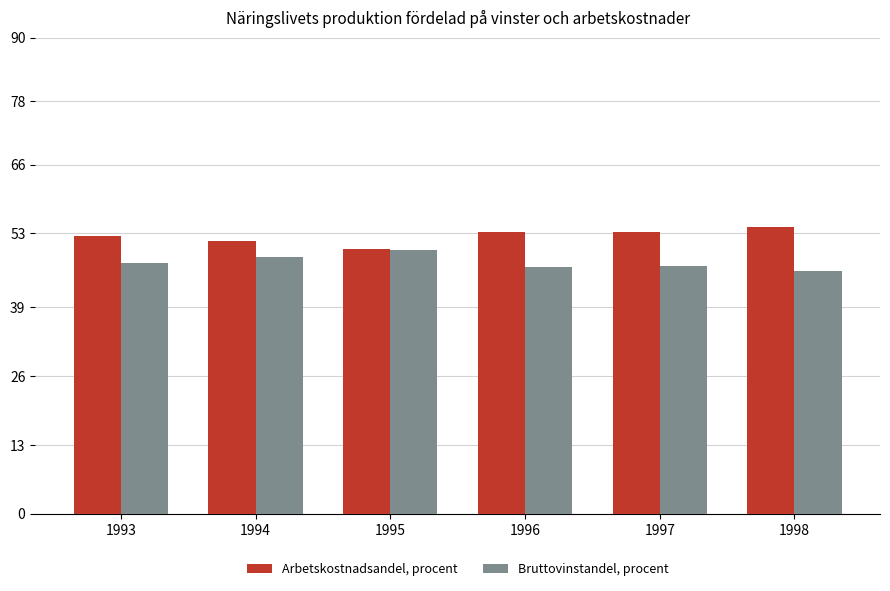

Is it true that Arbetskostnadsandel, procent equals 71.1 at 1993?

False